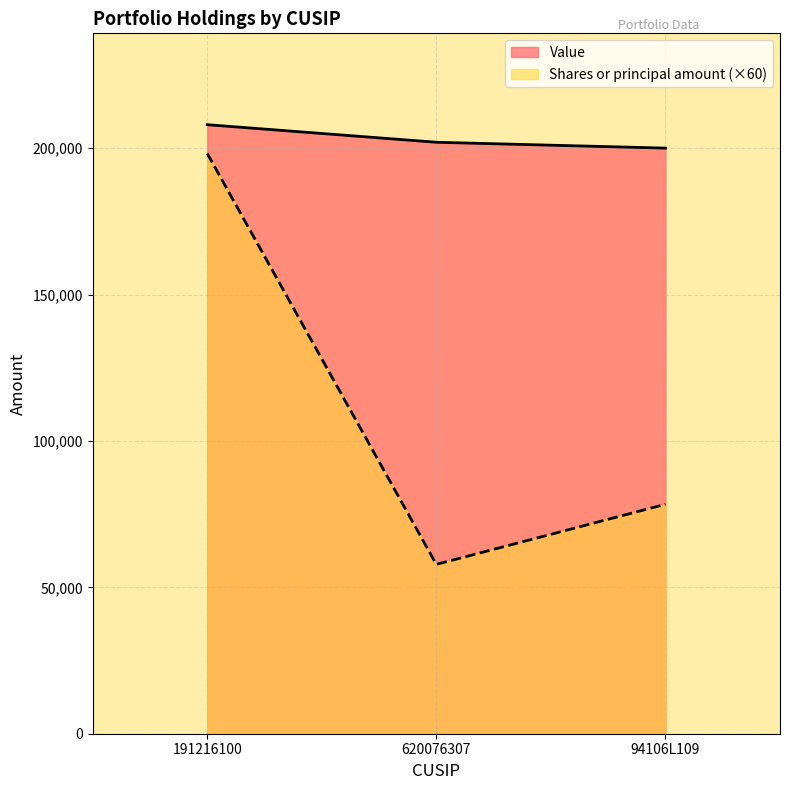

Reading left to right, list all the values displayed in this chart.

Value: 191216100=208000	620076307=202000	94106L109=200000
Shares or principal amount: 191216100=198180	620076307=57840	94106L109=78360